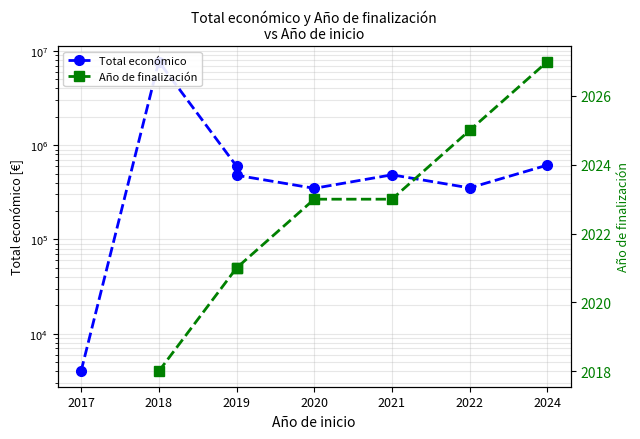

Which category has the highest value across all series?

2018